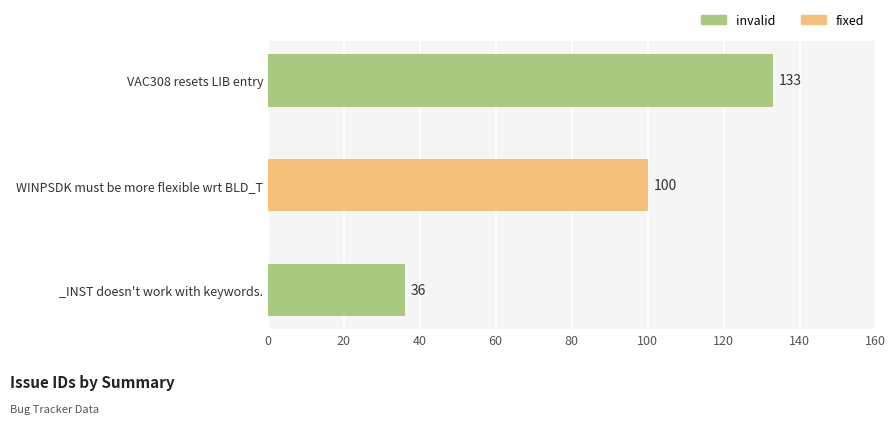

Read the value at VAC308 resets LIB entry.

133